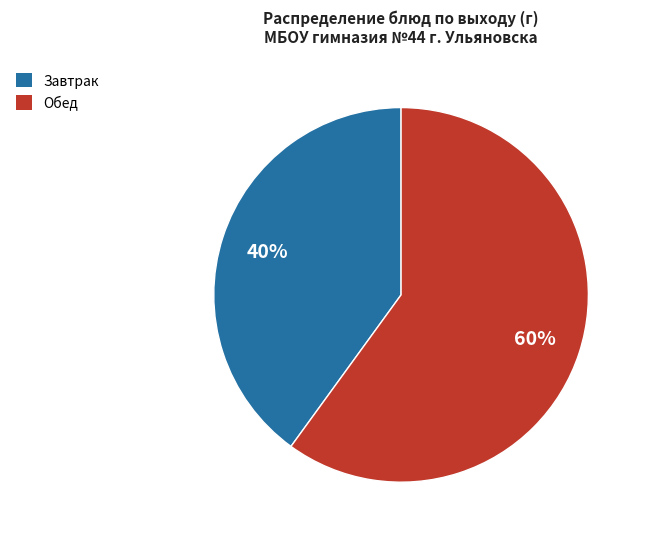

To the nearest percent, what is the difference between the largest and smallest slice percentages?

20%